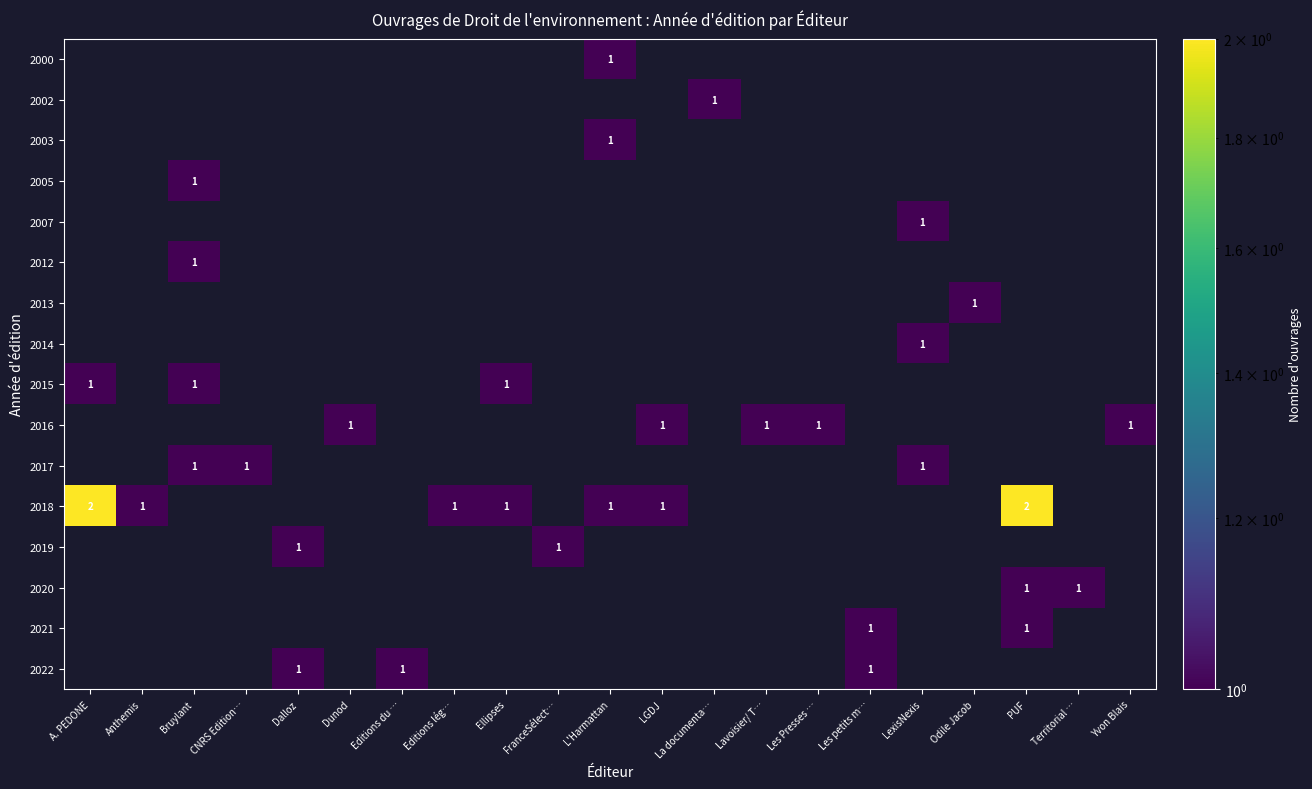

The value of 2017 at LexisNexis is 1. True or false?

True